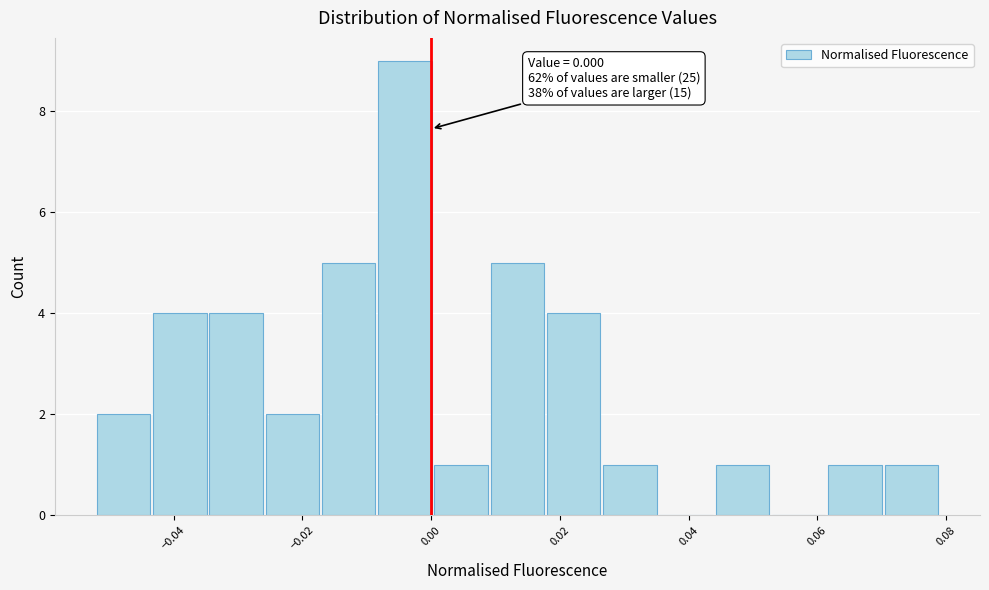

Which range on the x-axis has the tallest bar?

-0.008 to 0.000